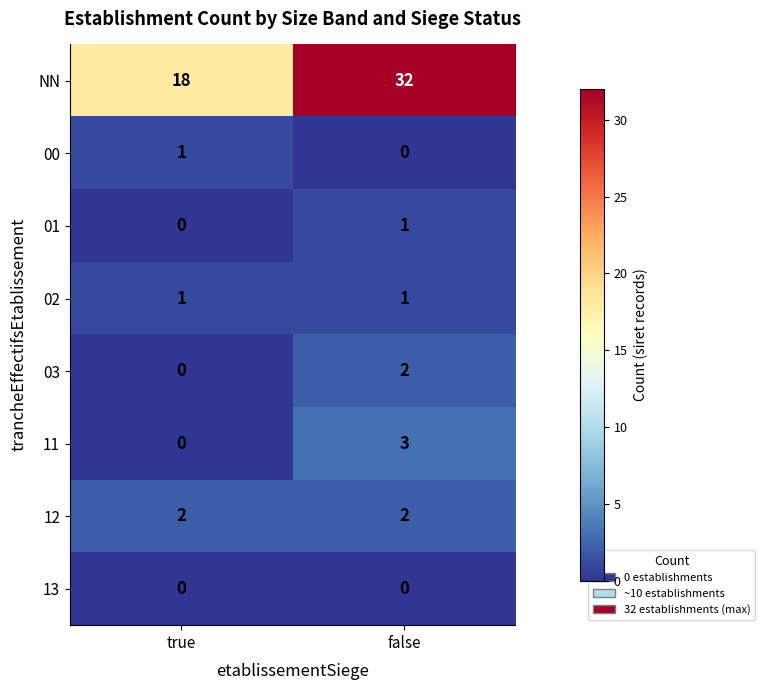

True or false: 13 has a value of 0 at true.

True